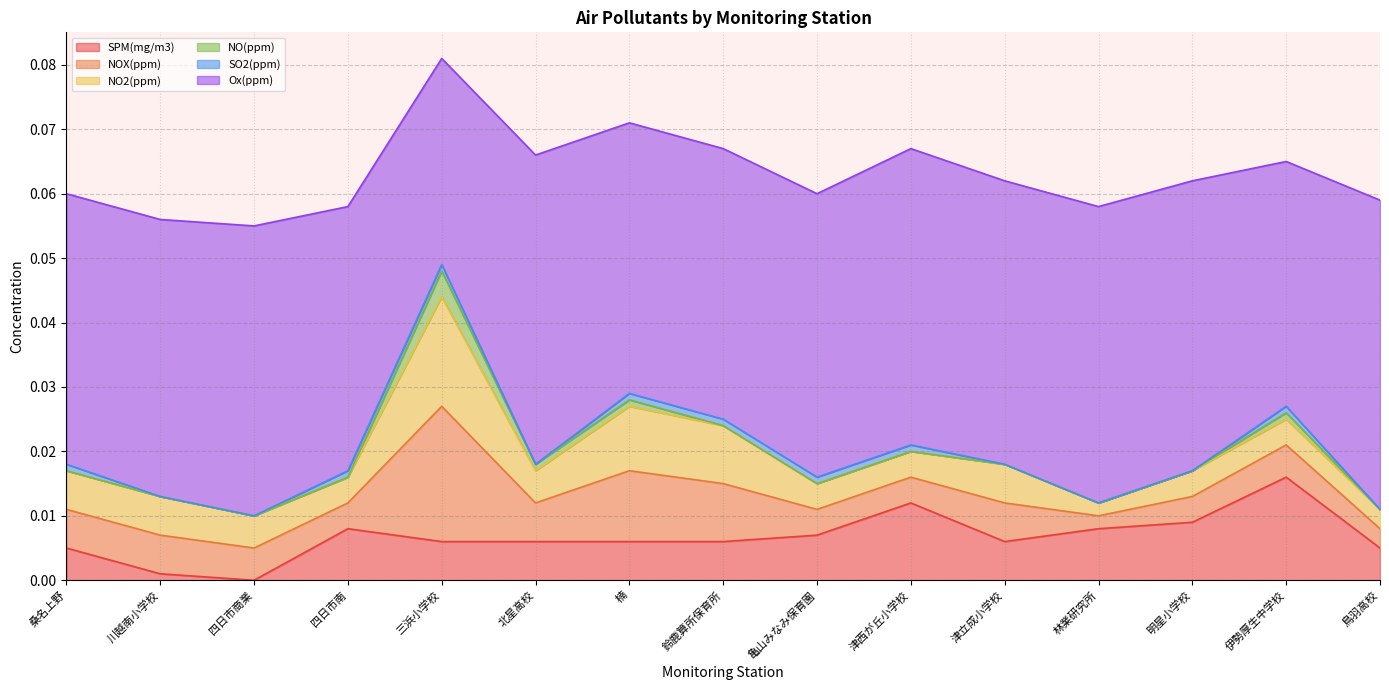

The NO2(ppm) series shows 0.0 at 四日市商業. True or false?

True